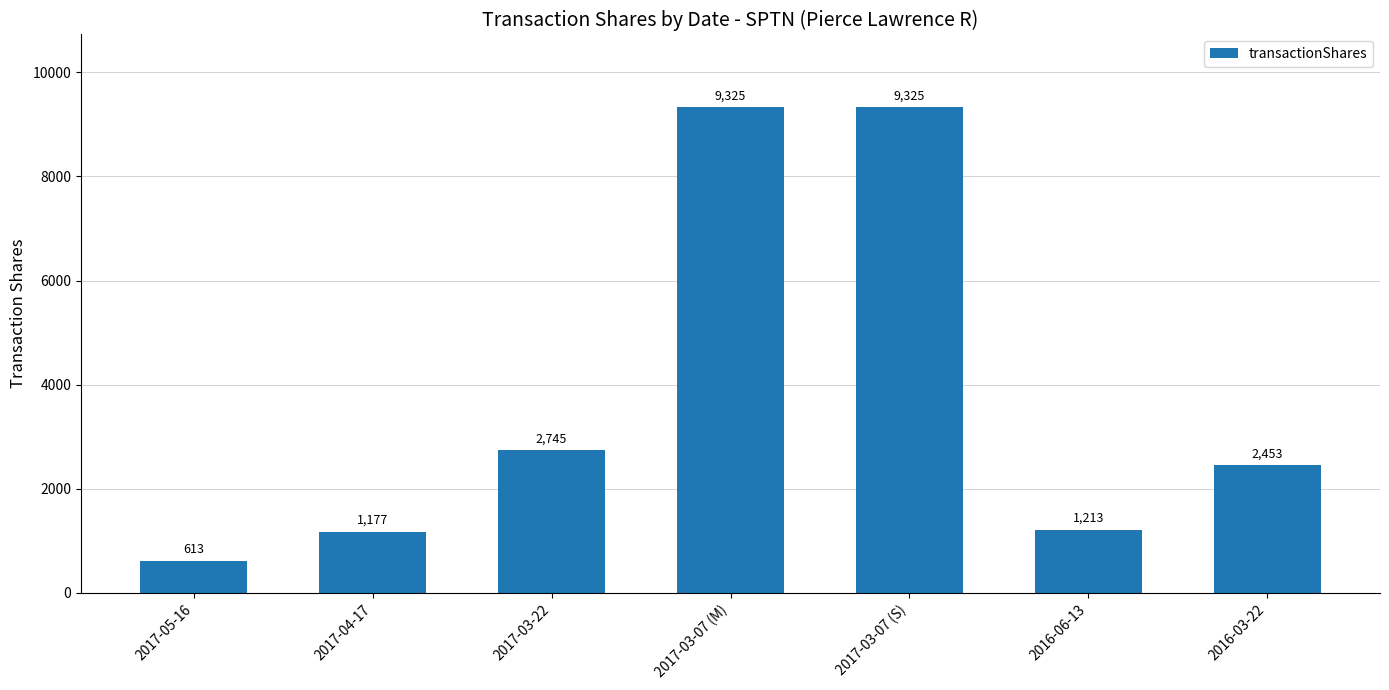

What is the minimum value shown in the chart?

613